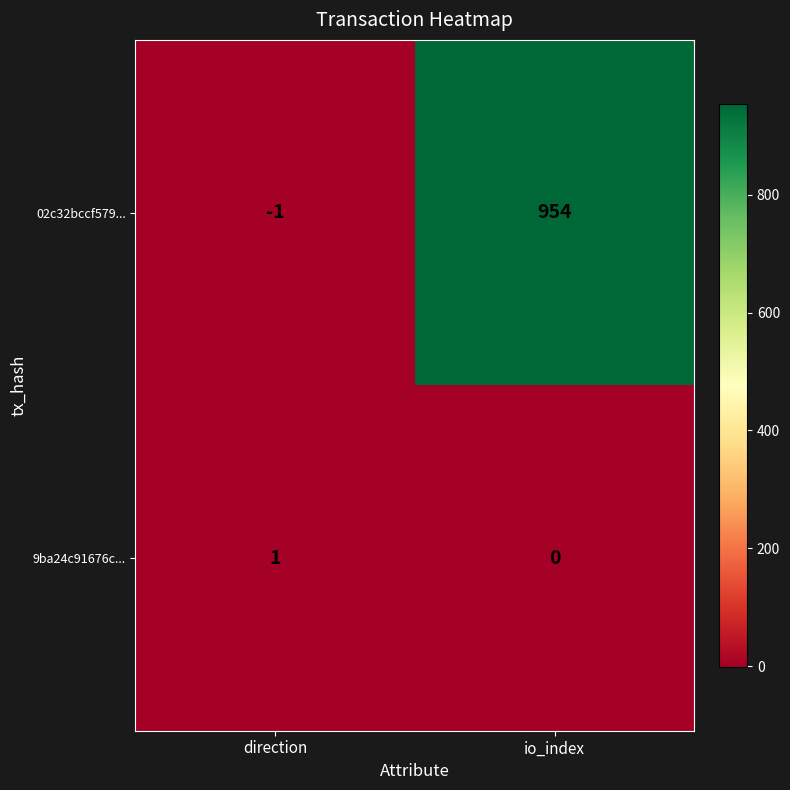

Between direction and io_index, which series saw the biggest shift?

02c32bccf579...